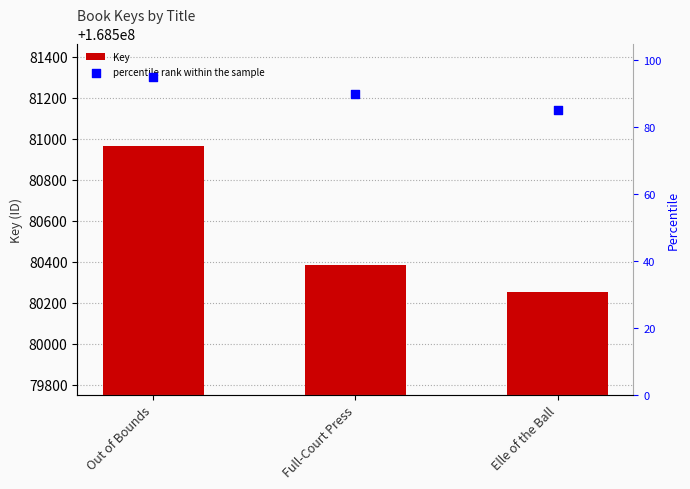

What are all the series names shown in the legend?

Key, percentile rank within the sample